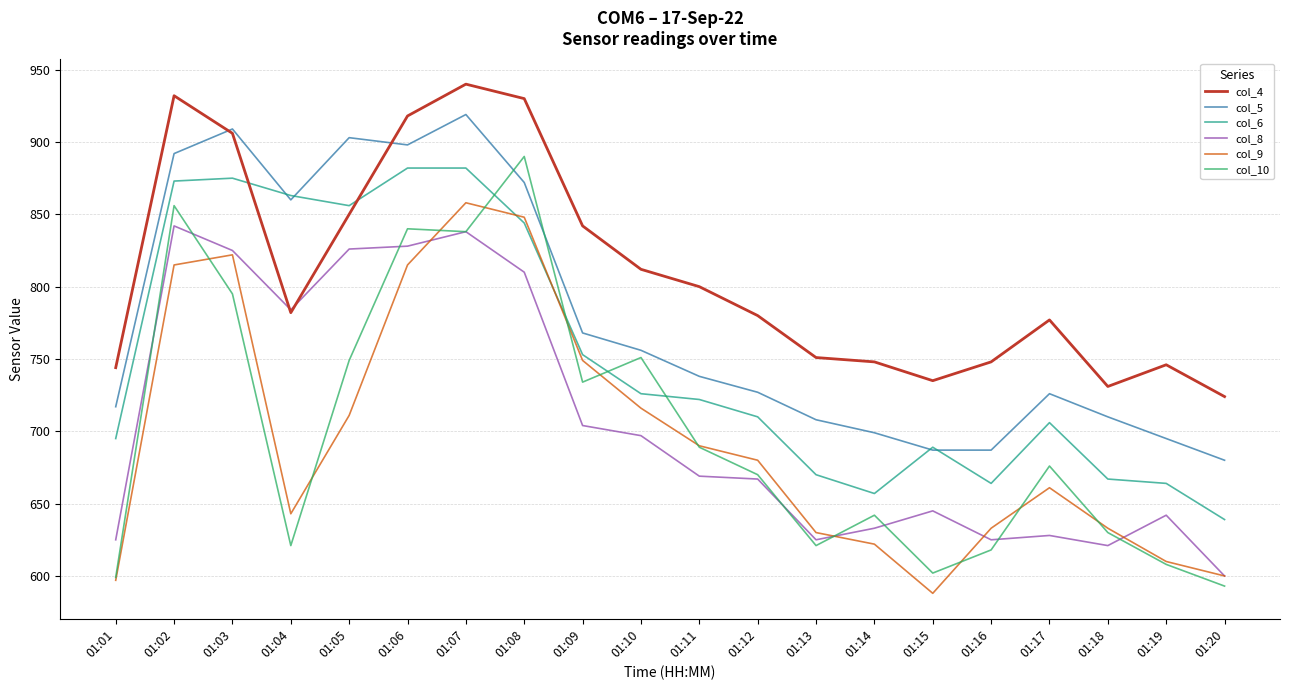

True or false: col_6 and col_10 cross at least once.

True